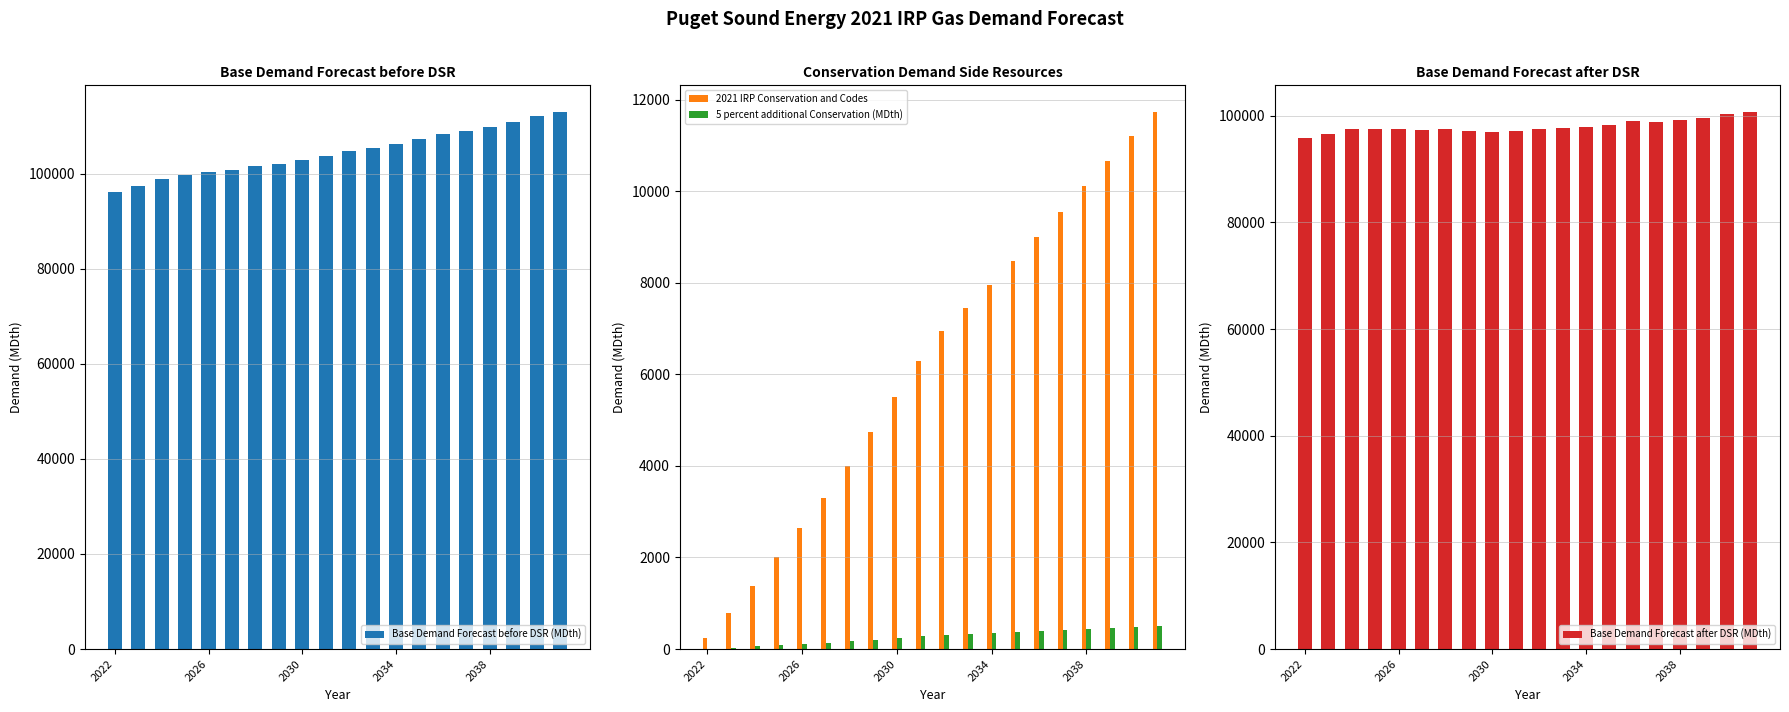

What is the sum of all 2021 IRP Conservation and Codes values?

123977.6